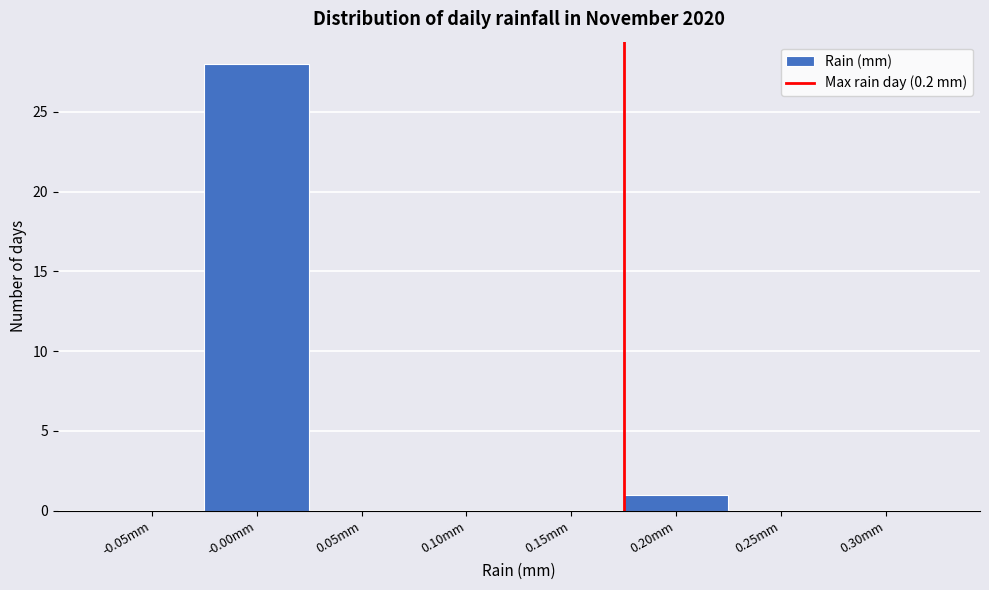

Reading right to left, transcribe all the data shown in this chart.

0.30mm=0	0.25mm=0	0.20mm=1	0.15mm=0	0.10mm=0	0.05mm=0	-0.00mm=28	-0.05mm=0